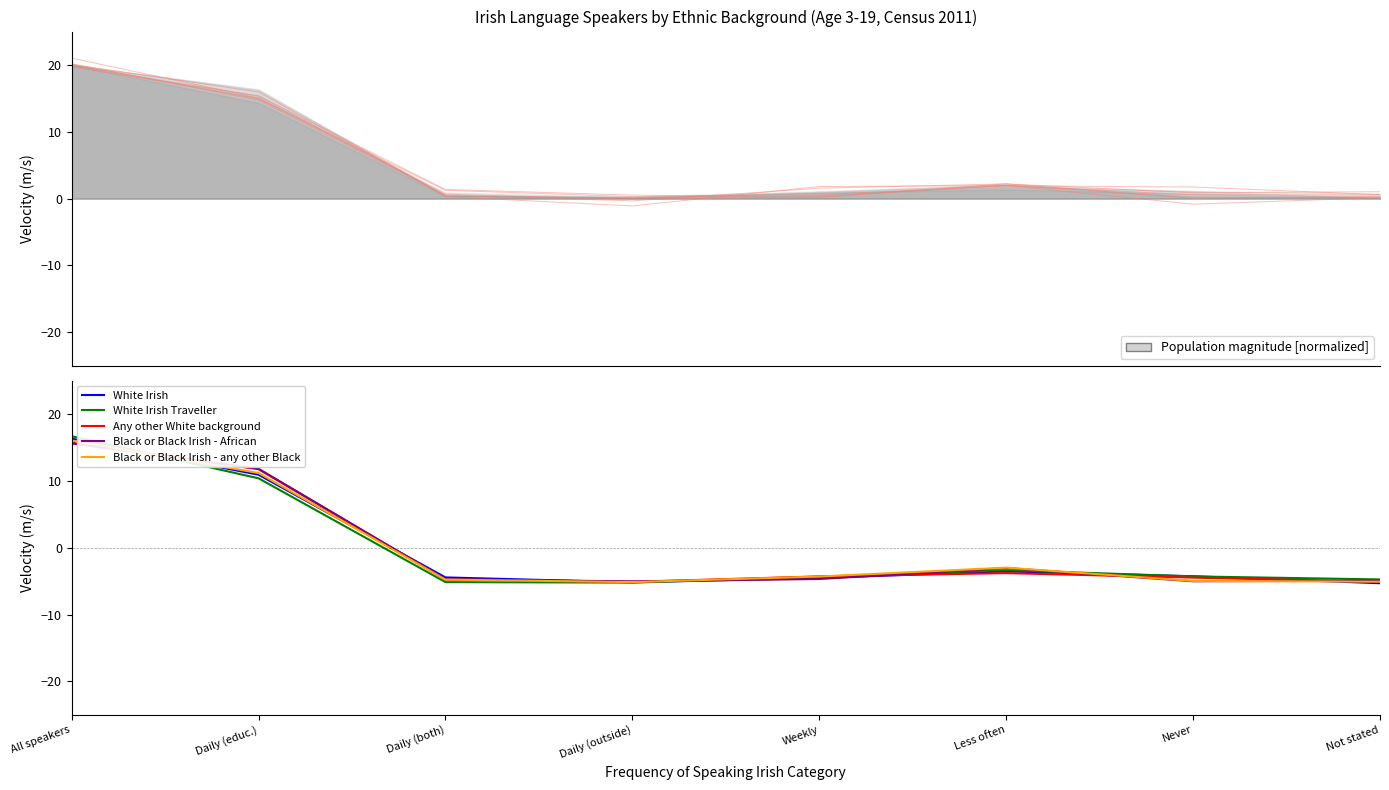

Reading left to right, list all the values displayed in this chart.

White Irish: 16.3	10.9	-4.4	-5.2	-4.5	-3.5	-4.3	-5.3
White Irish Traveller: 16.7	10.4	-5.1	-5.2	-4.3	-3.4	-4.3	-4.7
Any other White background: 15.7	11.7	-4.7	-5.1	-4.3	-3.8	-4.5	-5.1
Black or Black Irish - African: 15.6	11.8	-4.7	-5.0	-4.7	-3.0	-5.0	-4.9
Black or Black Irish - any other Black: 16.1	11.2	-4.8	-5.1	-4.3	-3.0	-5.0	-5.1